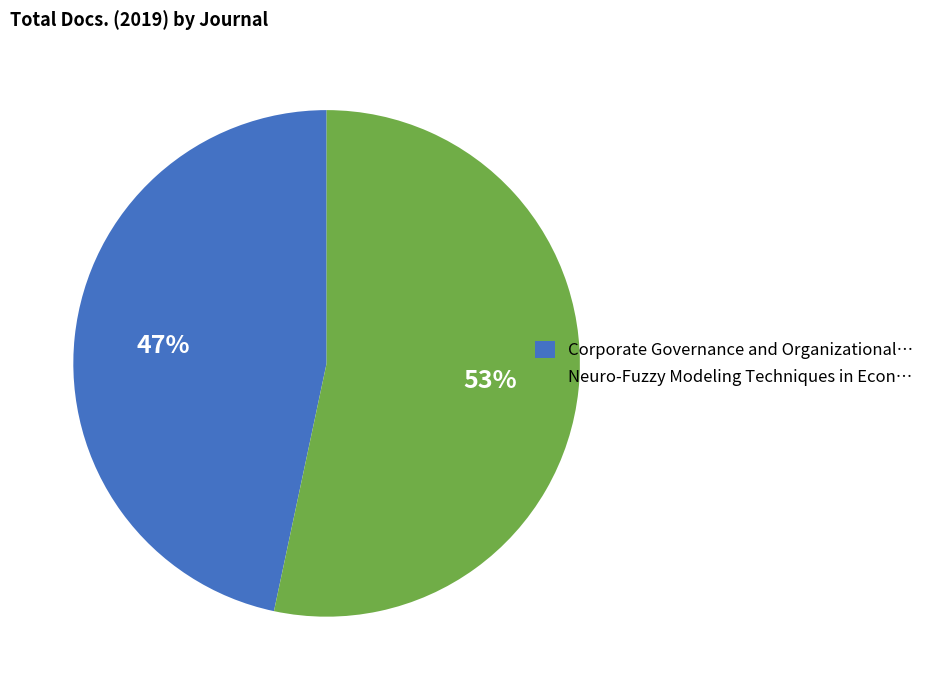

Which category has the smallest portion of the pie?

Corporate Governance and Organizational…